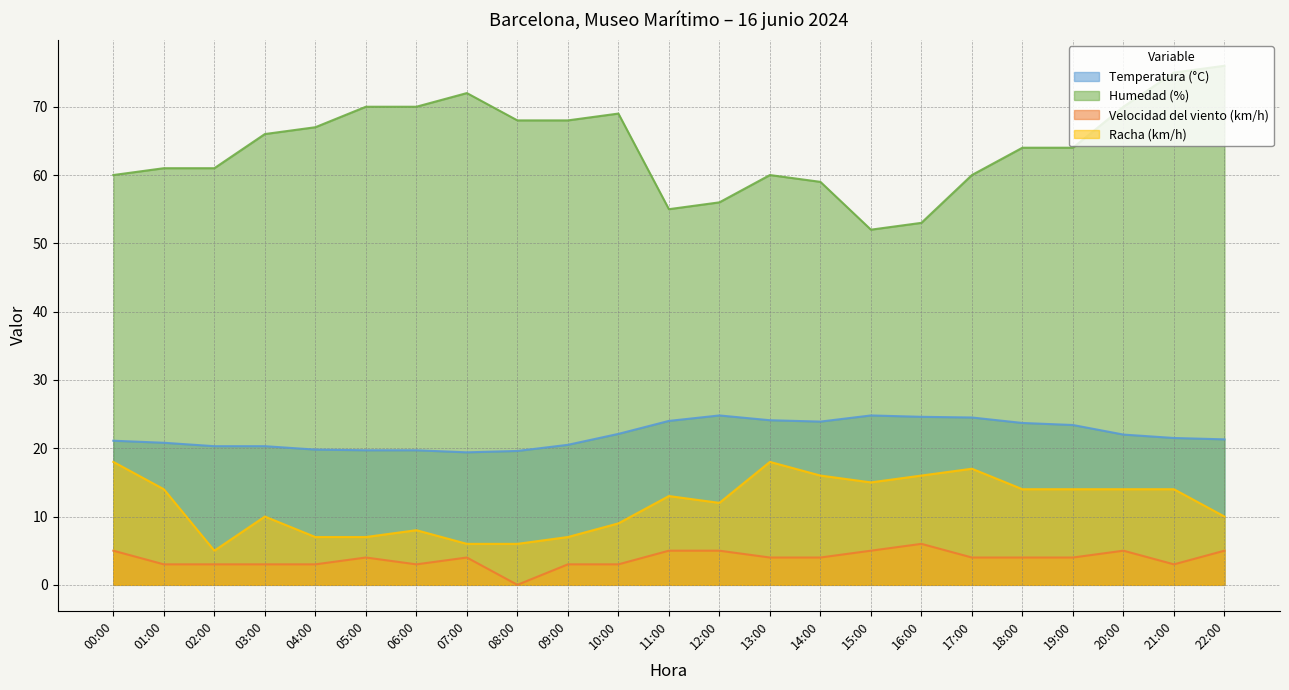

What is the difference between the maximum and minimum values in the Racha (km/h) series?

13.0